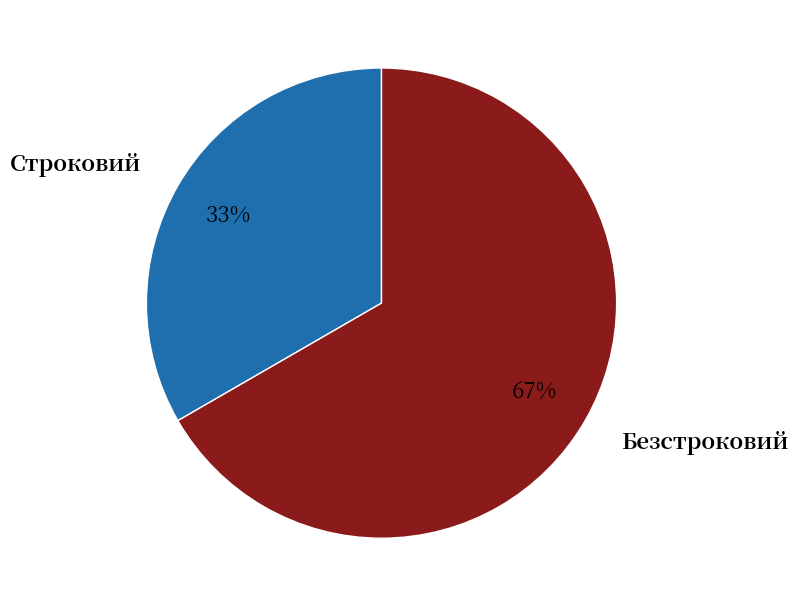

Which category has the smallest portion of the pie?

Строковий